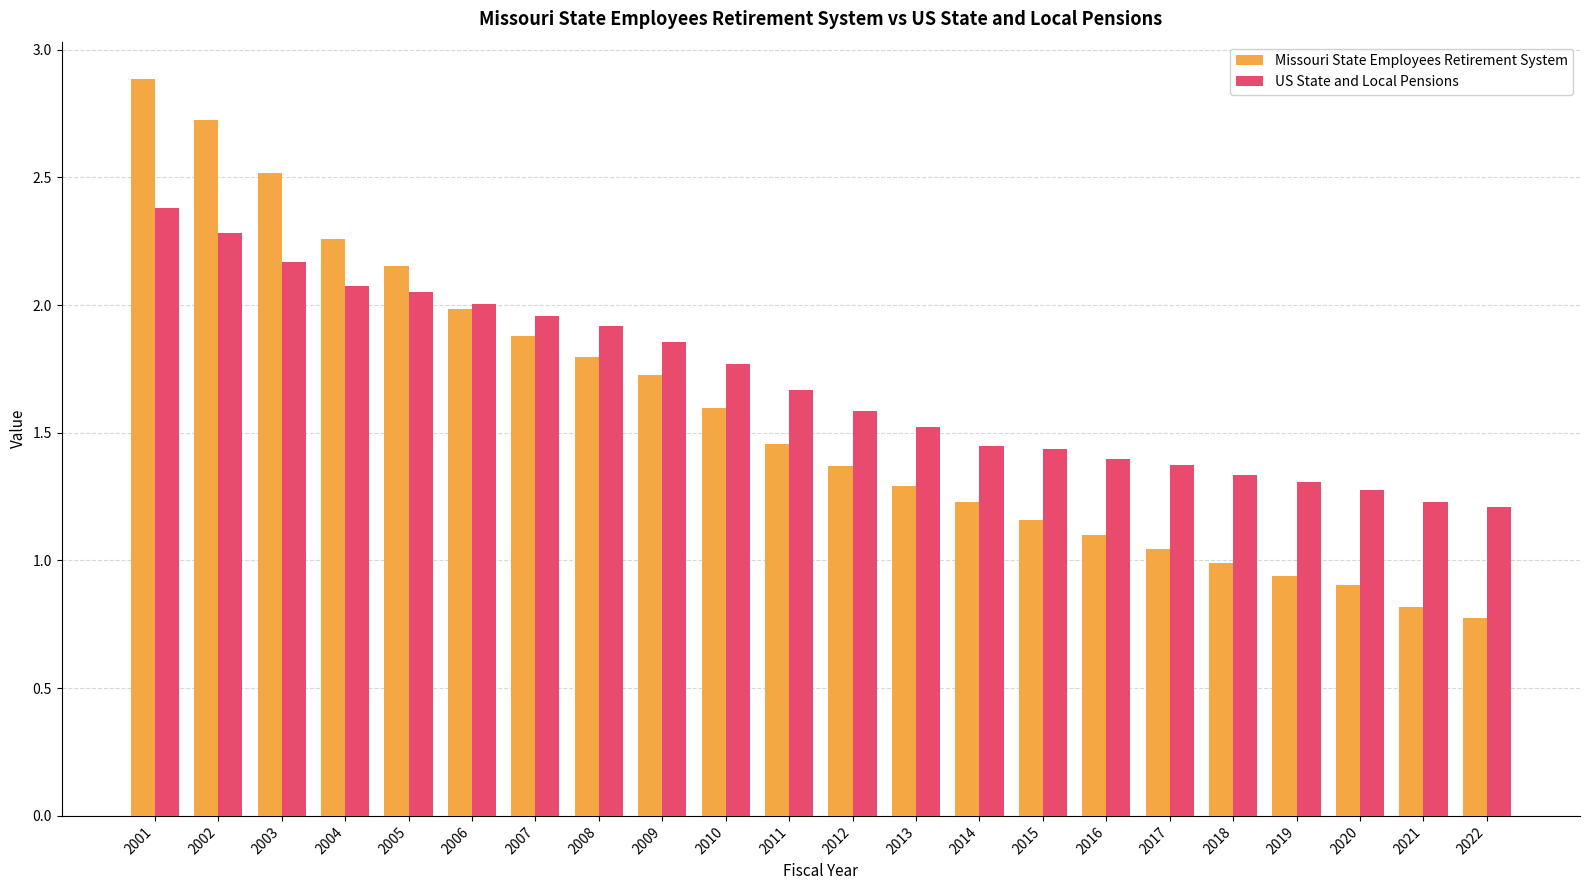

How many bars are there in each group?

2